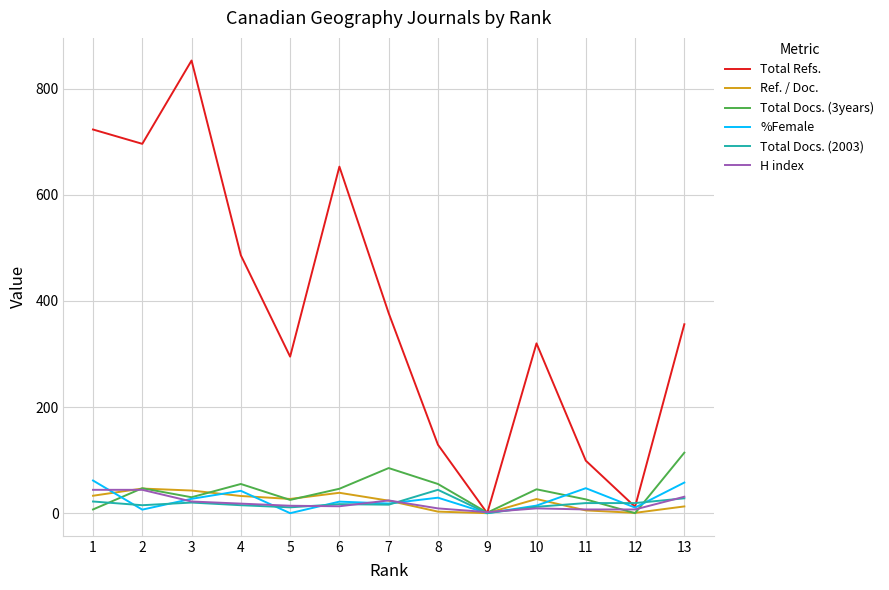

Which series changed the most between 3 and 4?

Total Refs.